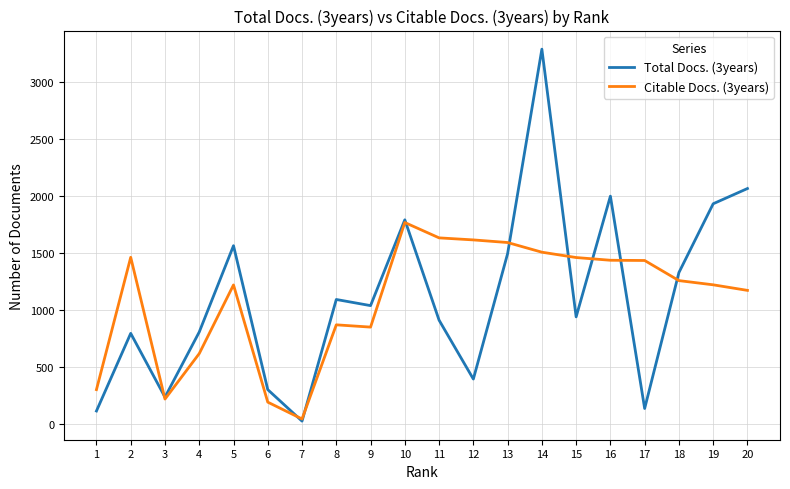

True or false: Citable Docs. (3years) and Total Docs. (3years) intersect in this chart.

True